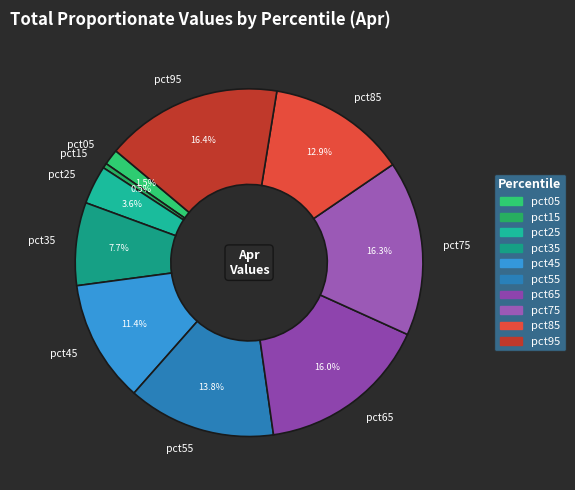

Is the sum of pct65 and pct15 greater than half?

No